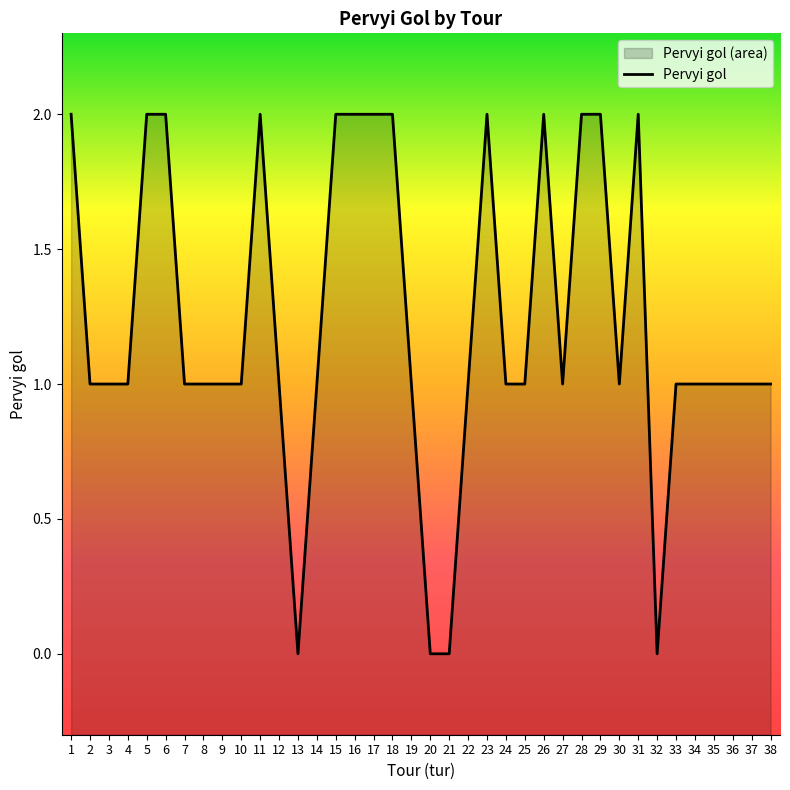

Which category has the highest value across all series?

1